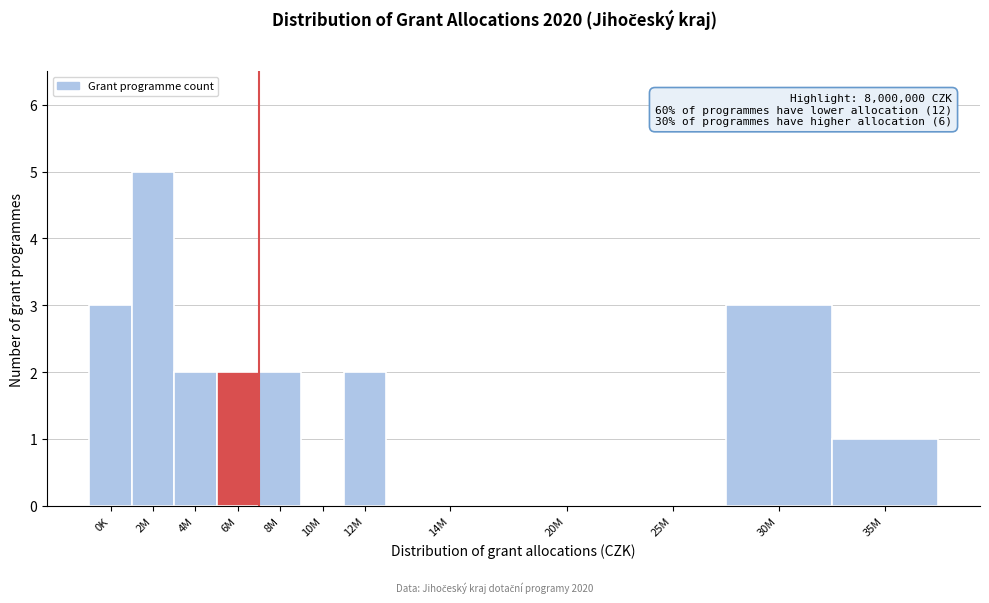

Reading right to left, what are all the values shown in this chart?

35M=1	30M=3	25M=0	20M=0	14M=0	12M=2	10M=0	8M=2	6M=2	4M=2	2M=5	0K=3